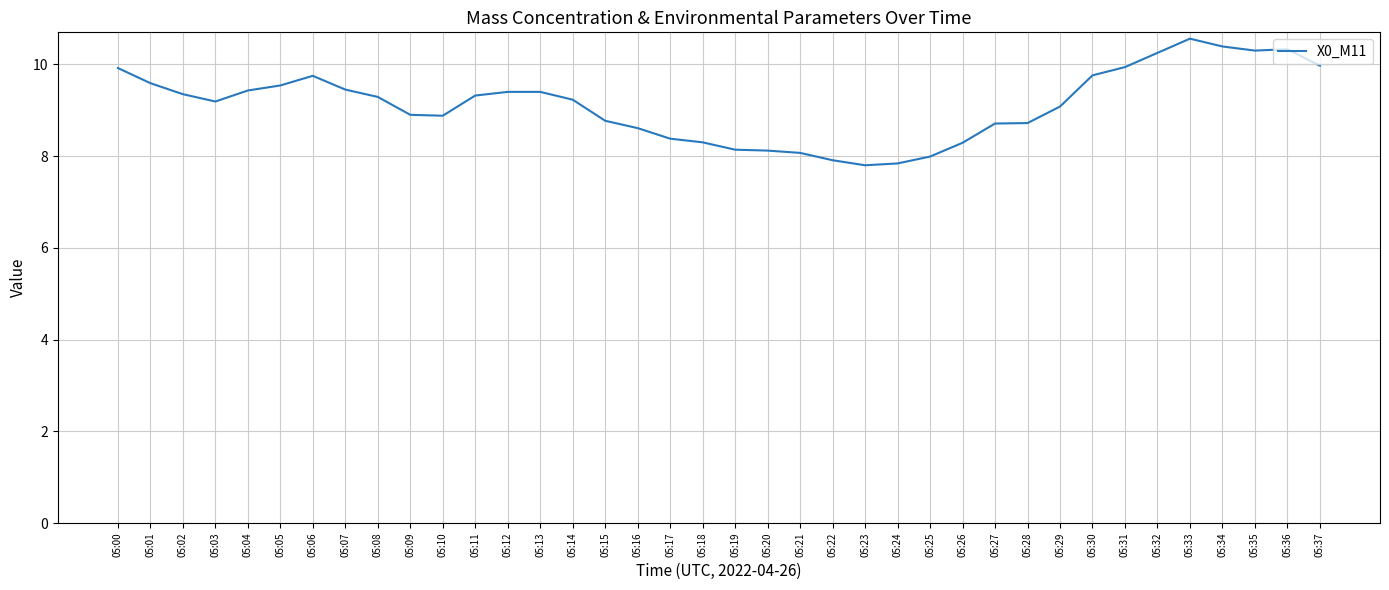

True or false: there are more than 1 points higher than both neighbors.

True